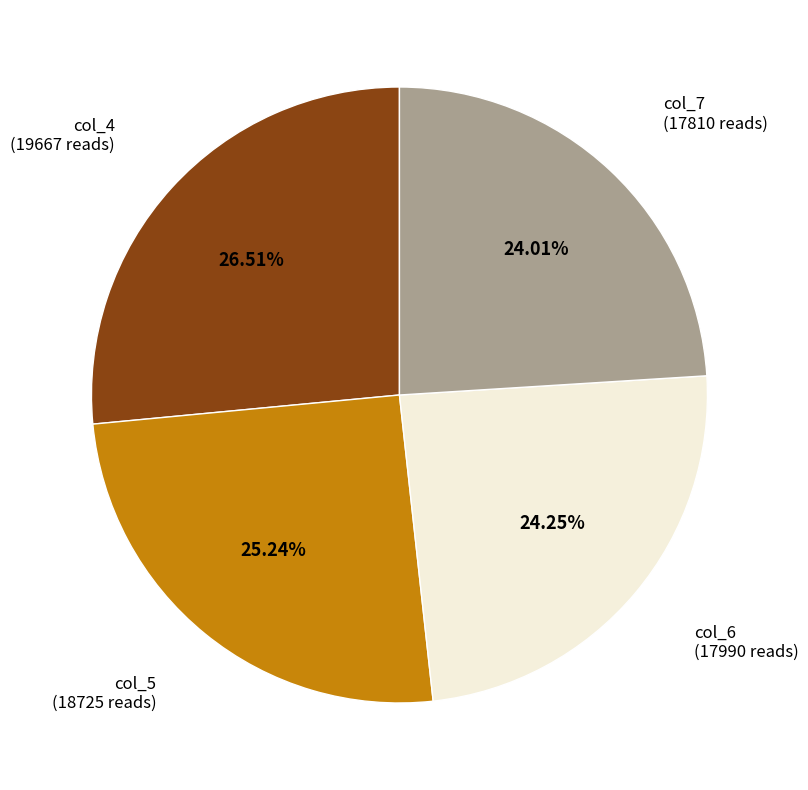

Is there any slice that represents more than half of the pie?

No